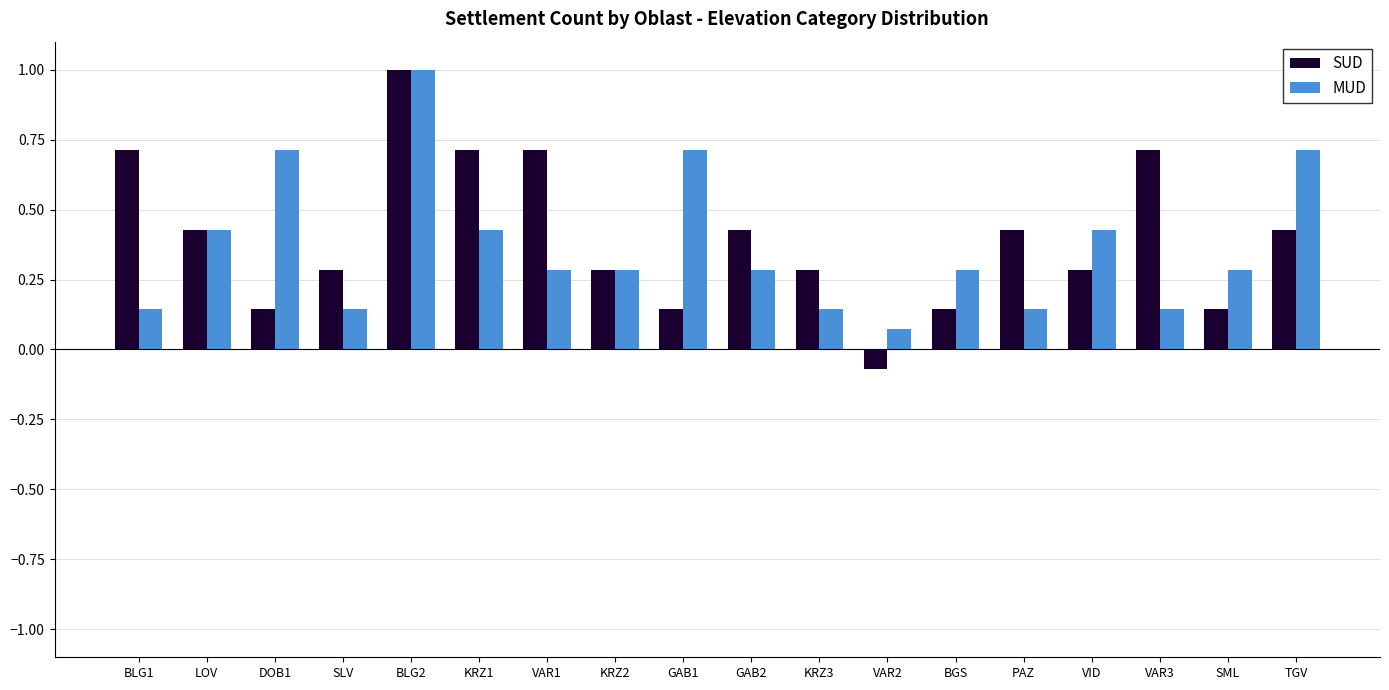

What is the sum of the SUD values at DOB1 and KRZ1?

0.9